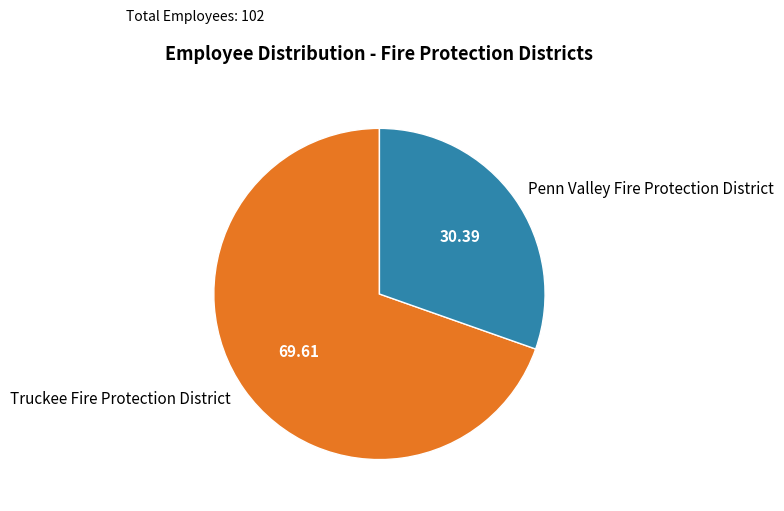

Is the sum of Truckee Fire Protection District and Penn Valley Fire Protection District greater than half?

Yes